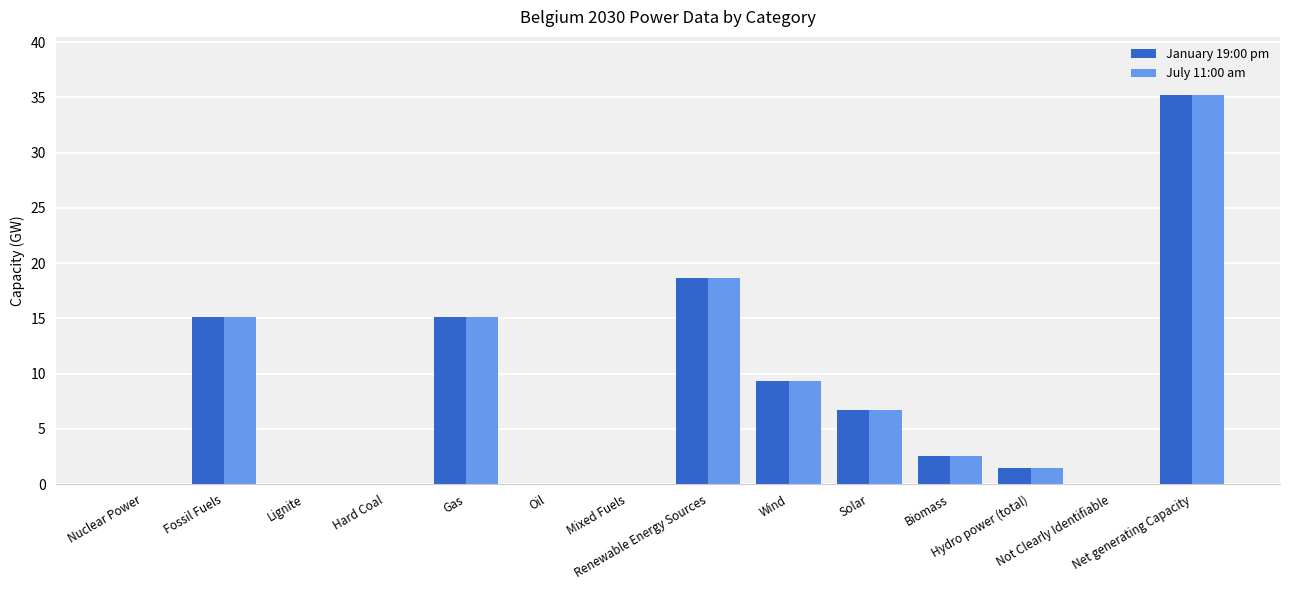

What is the sum of all January 19:00 pm values?

104.1